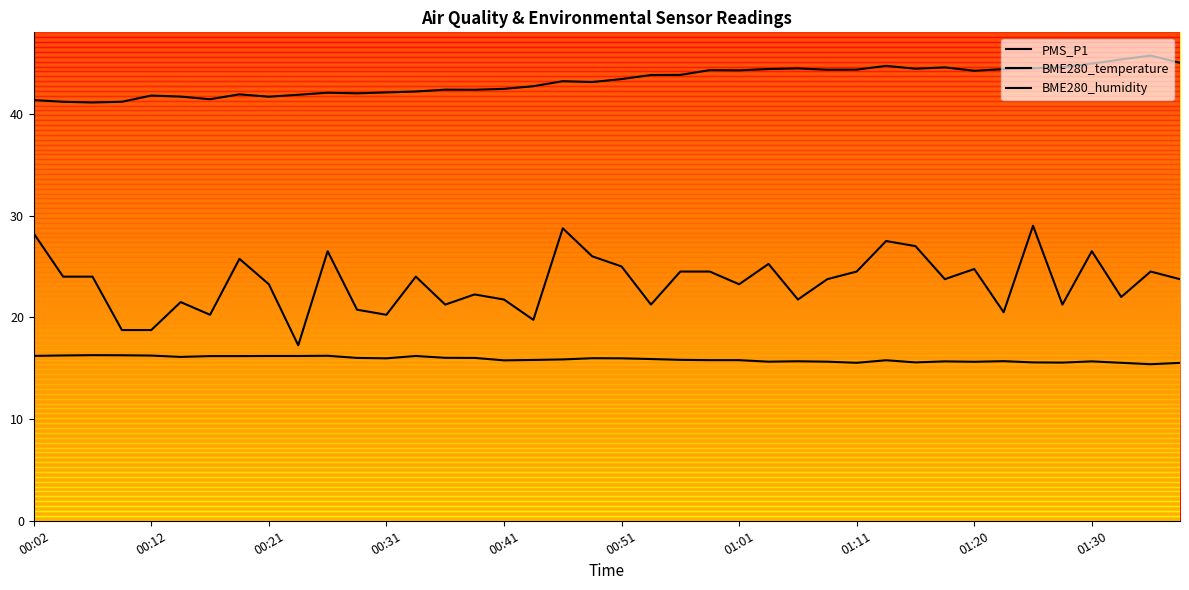

Where does the PMS_P1 series first go above 23?

00:02